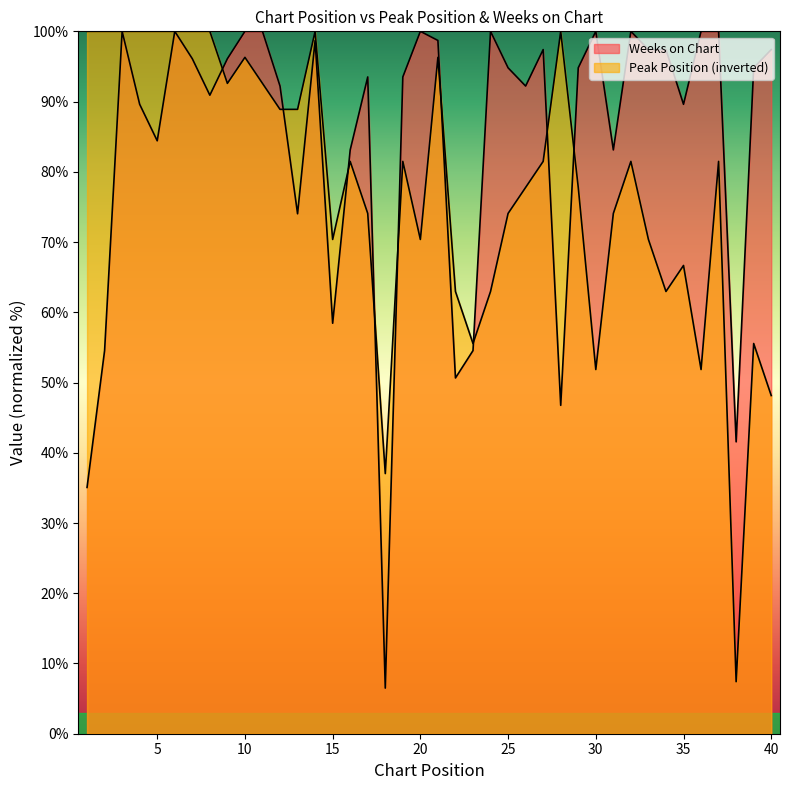

How many times do Weeks on Chart and Peak Position cross each other?

9